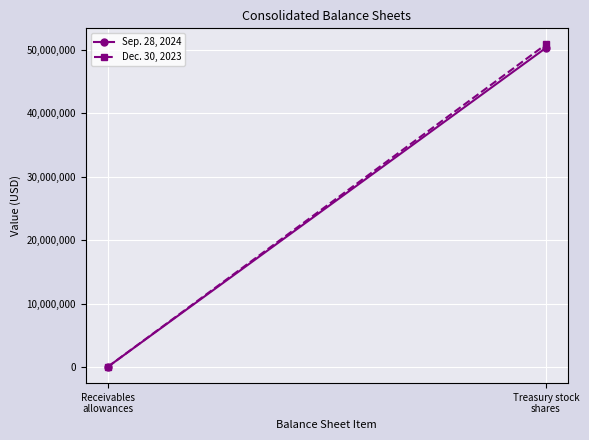

What is the total value across all series at Treasury stock
shares?

101173000